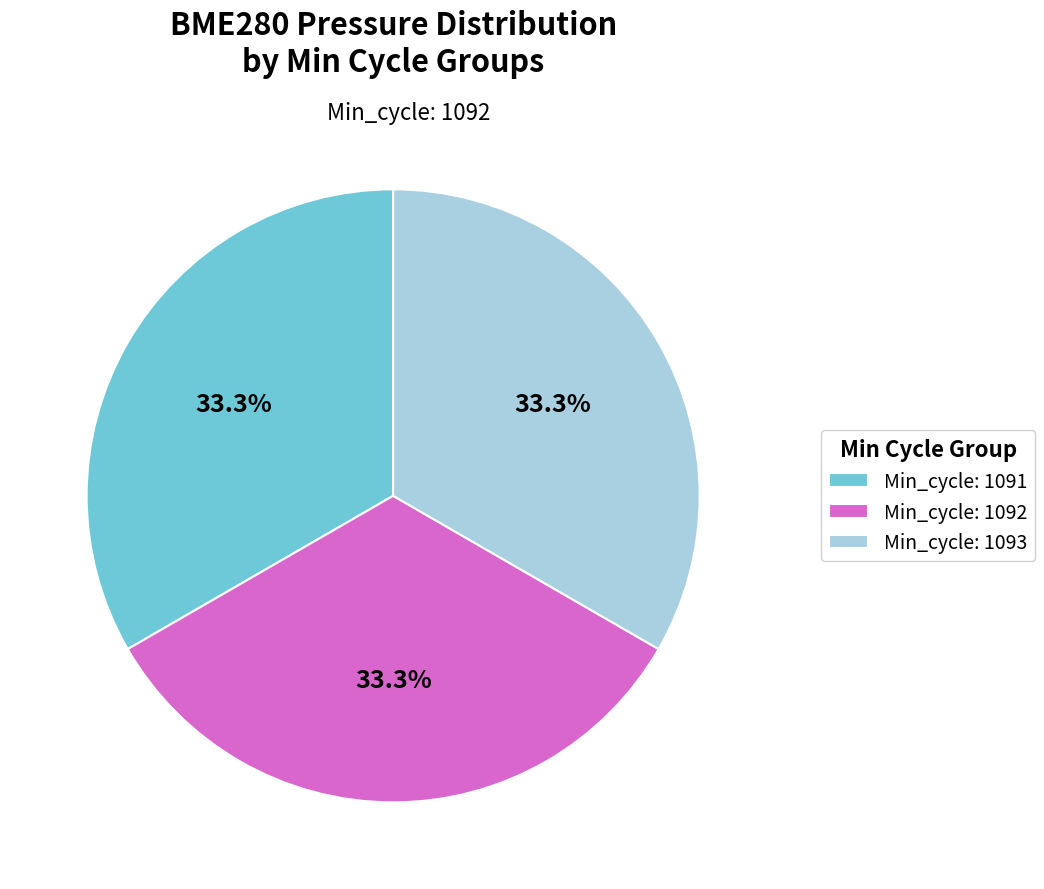

Is there any slice that represents more than half of the pie?

No